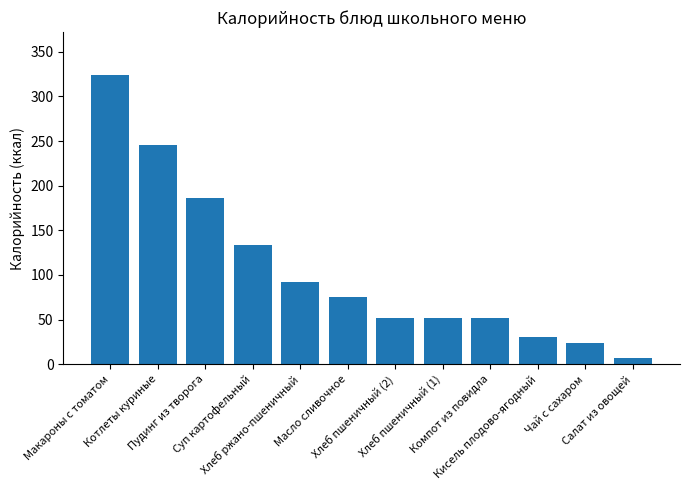

At which label does the data first exceed 74?

Макароны с томатом